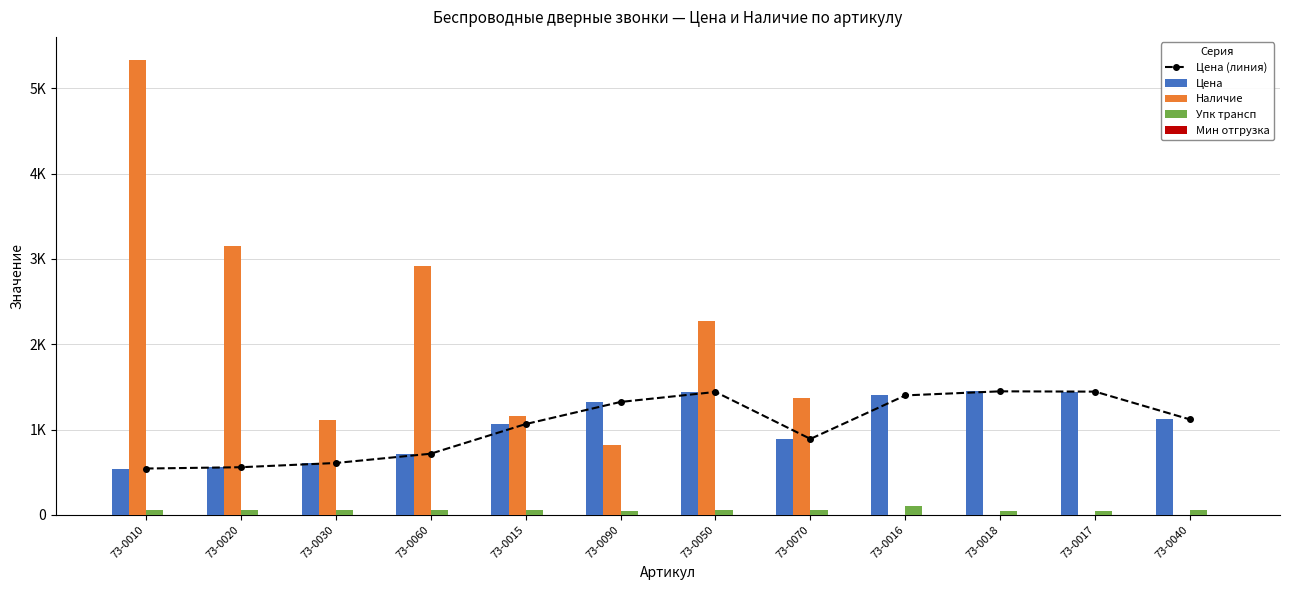

Which series has the largest range (max minus min)?

Наличие